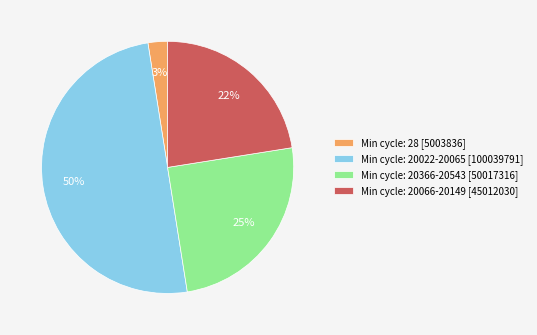

Do Min cycle: 20366-20543 [50017316] and Min cycle: 20066-20149 [45012030] together represent more than half of the pie?

No